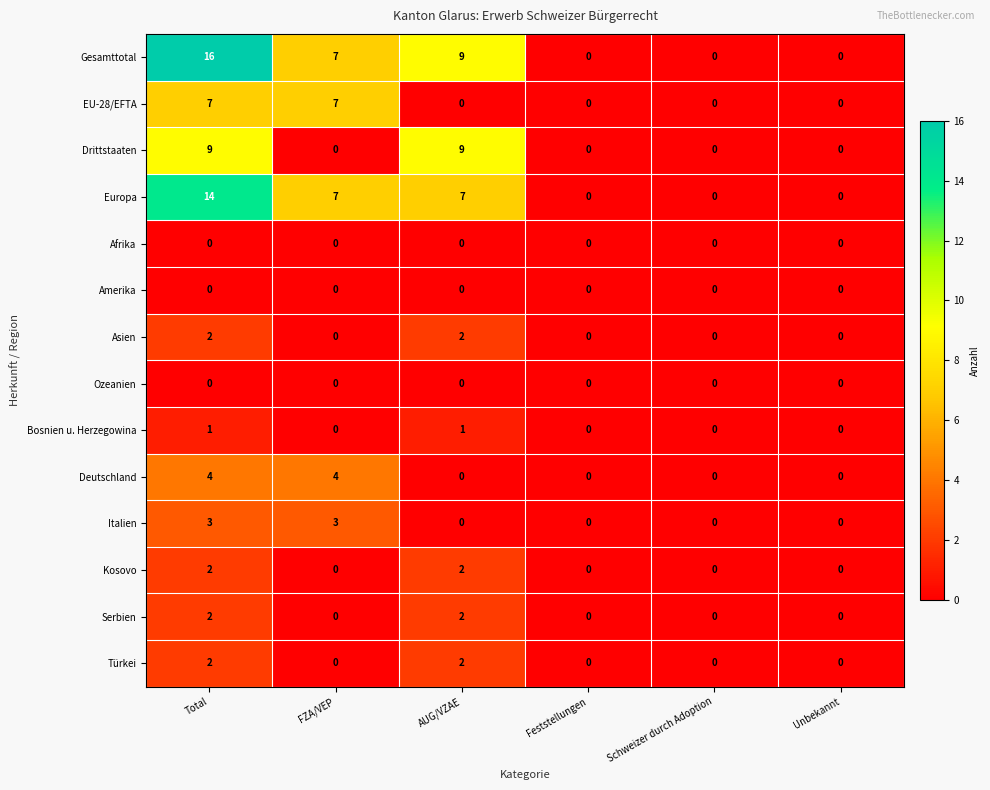

What is the difference between the maximum and second lowest values in the Europa series?

14